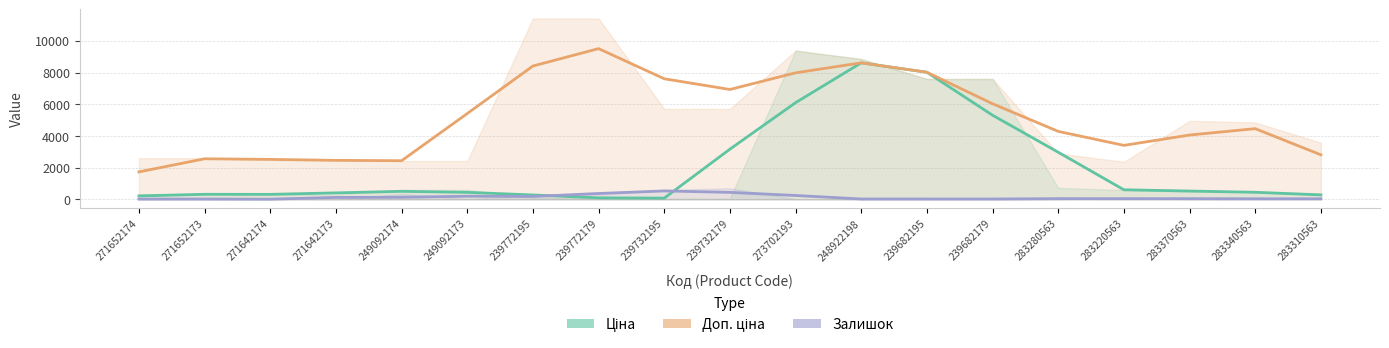

True or false: Ціна and Доп. ціна cross at least once.

False